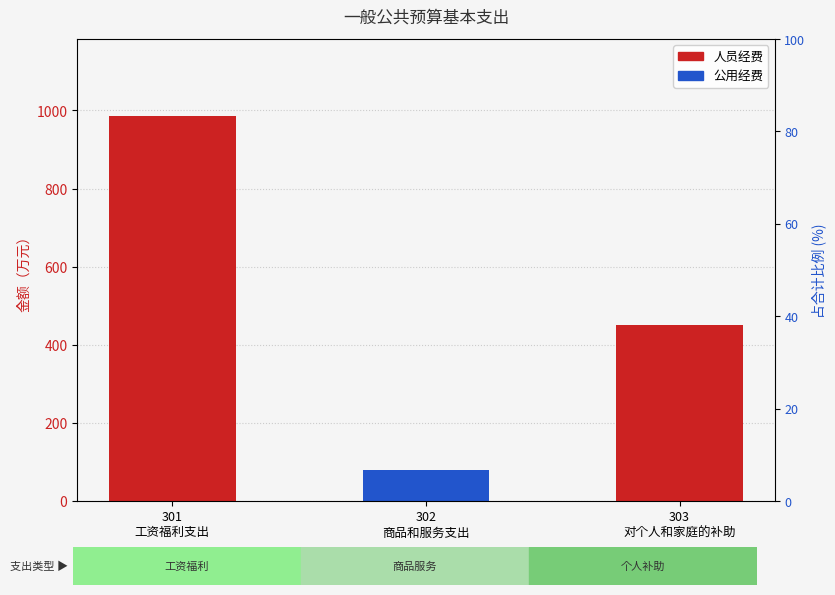

Reading left to right, extract all data points from this chart.

人员经费: 301
工资福利支出=985.7	302
商品和服务支出=0.0	303
对个人和家庭的补助=449.5
公用经费: 301
工资福利支出=0.0	302
商品和服务支出=79.4	303
对个人和家庭的补助=0.0